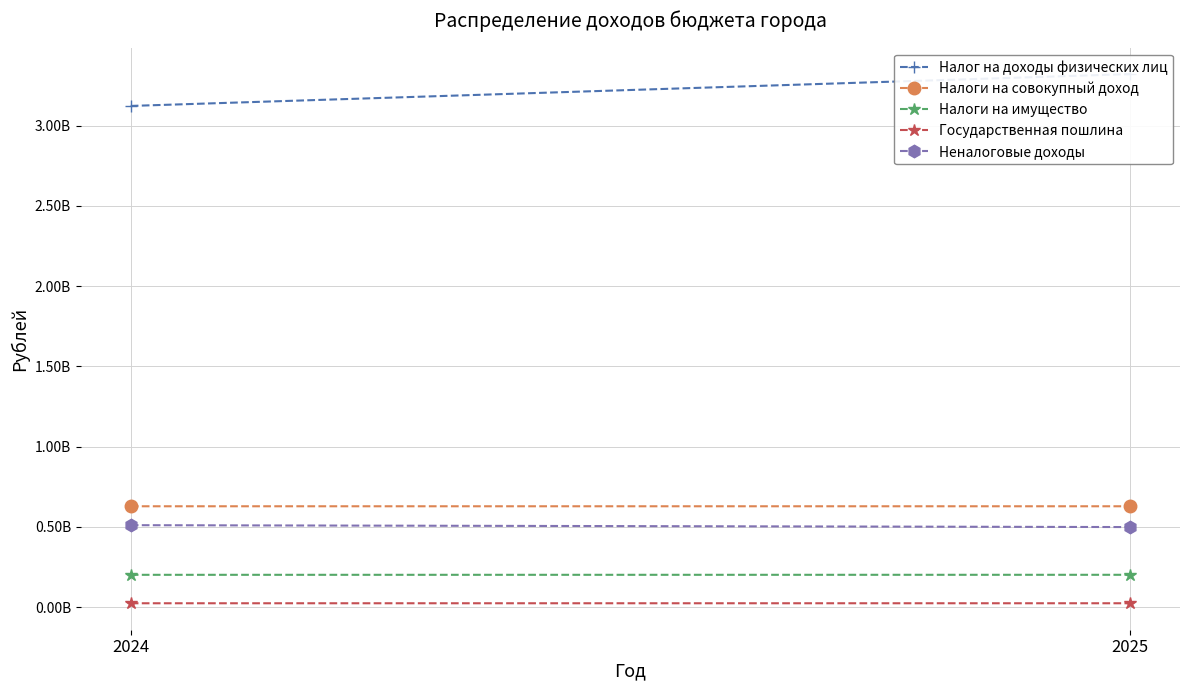

How many series are shown in this chart?

5